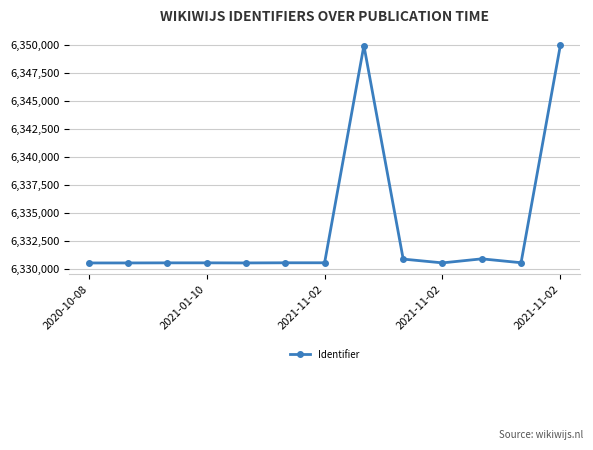

Does the chart have visible grid lines?

Yes